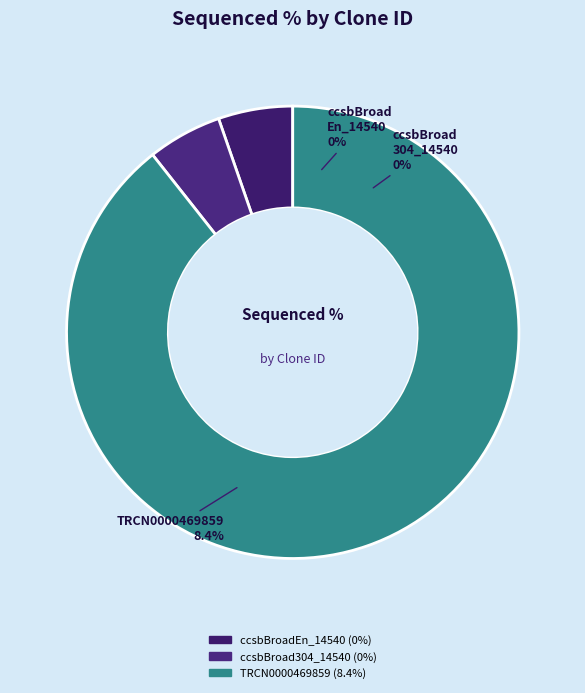

Which slice is the smallest?

ccsbBroadEn_14540